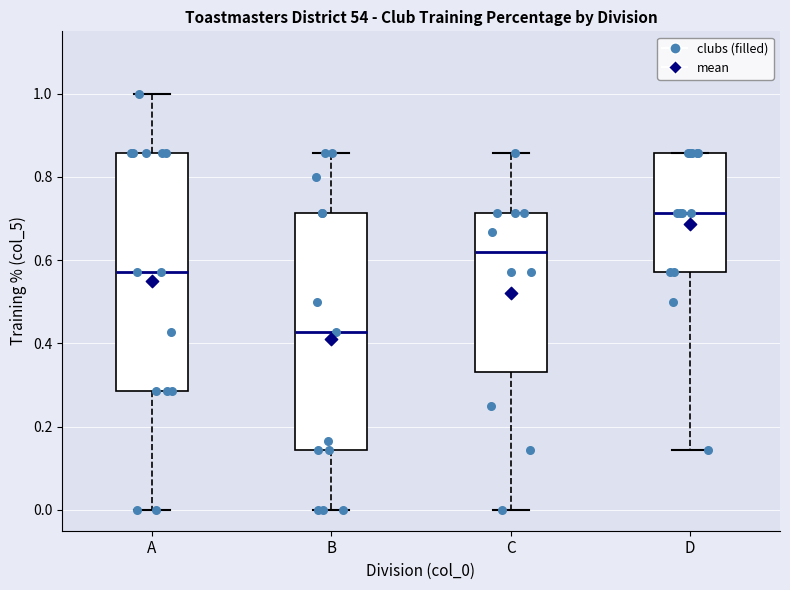

Reading left to right, transcribe this box plot: for each box, give where its median line is, the range the box spans, and where its two whiskers end, as read against the y-axis. The values are not printed on the chart, so give them approximately, as read against the axis.

A: median 0.58, box 0.28 to 0.86, whiskers 0.00 to 1.00
B: median 0.42, box 0.14 to 0.72, whiskers 0.00 to 0.86
C: median 0.62, box 0.34 to 0.72, whiskers 0.00 to 0.86
D: median 0.72, box 0.58 to 0.86, whiskers 0.14 to 0.86